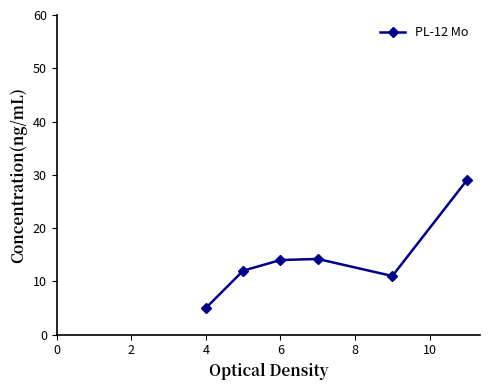

What is the difference between the maximum and minimum values?

24.0